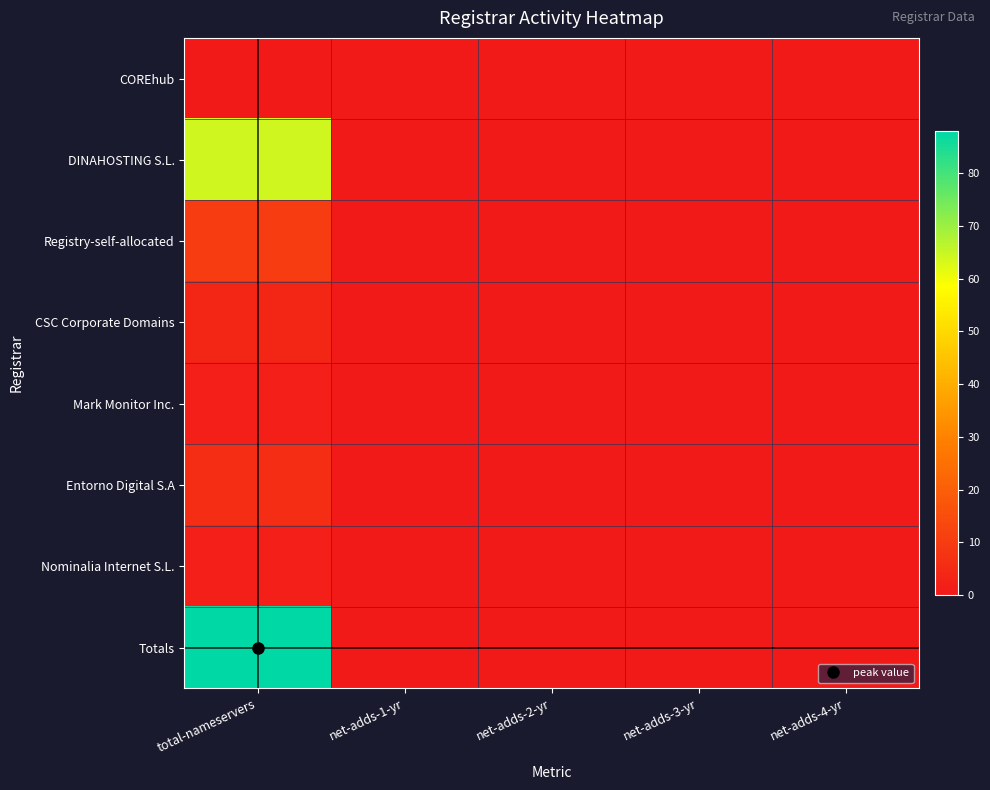

At net-adds-1-yr, list the series in order from largest to smallest.

COREhub, DINAHOSTING S.L., Registry-self-allocated, CSC Corporate Domains, Mark Monitor Inc., Entorno Digital S.A, Nominalia Internet S.L., Totals